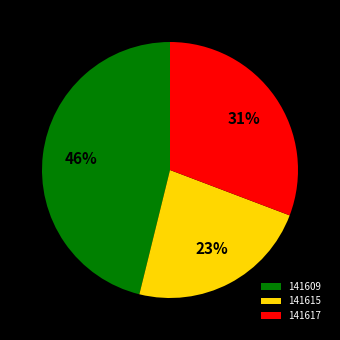

How many slices are in this pie chart?

3